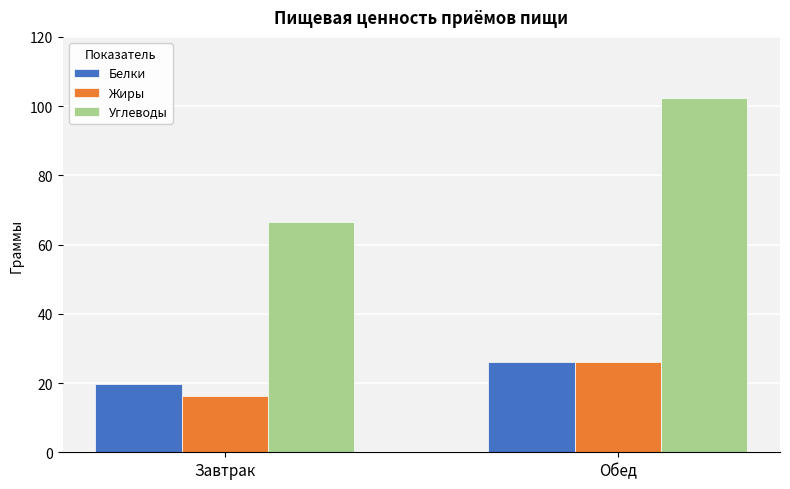

What is the approximate value of Белки at Завтрак?

19.8